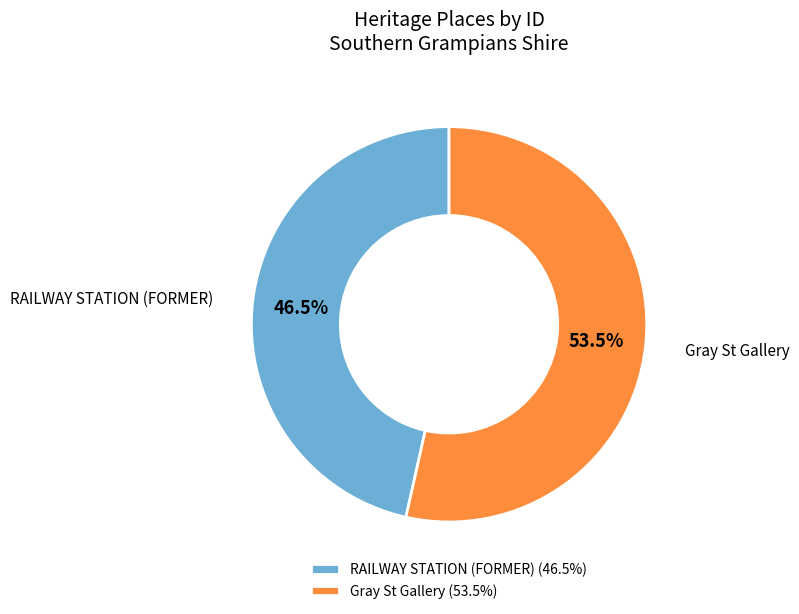

Is the sum of RAILWAY STATION (FORMER) and Gray St Gallery greater than half?

Yes